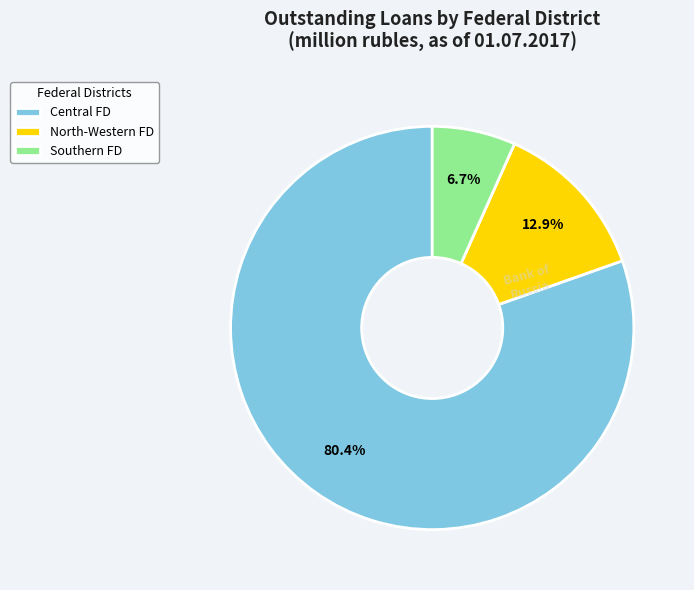

How many slices are in this pie chart?

3